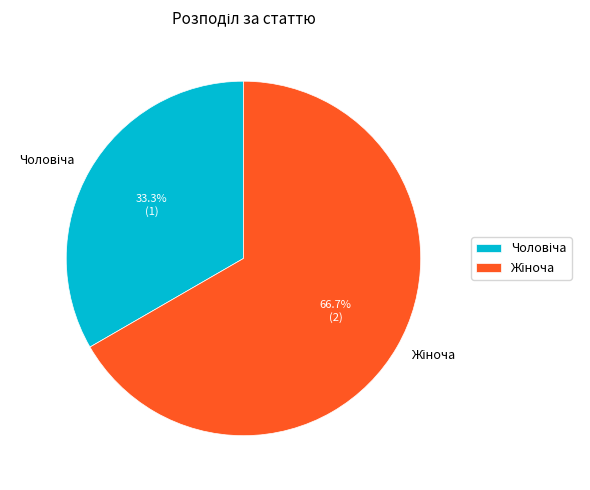

Is there any slice that represents more than half of the pie?

Yes